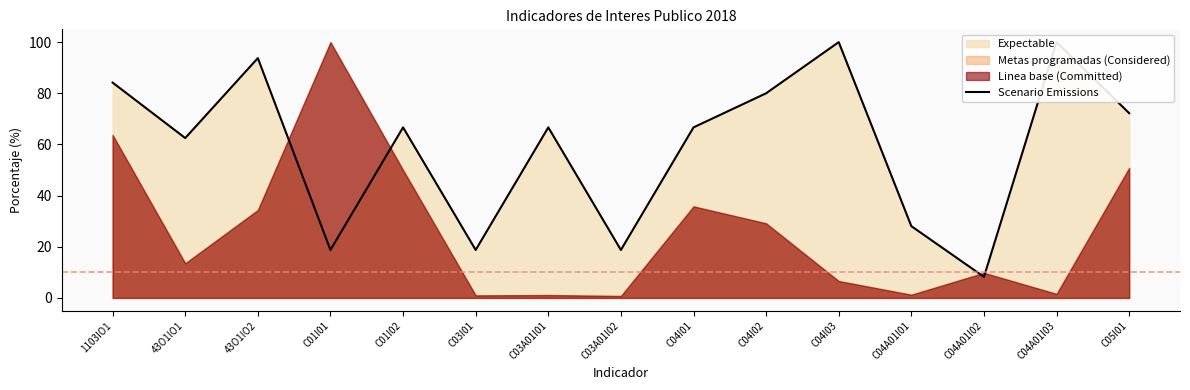

Which category has the highest value across all series?

C04I03